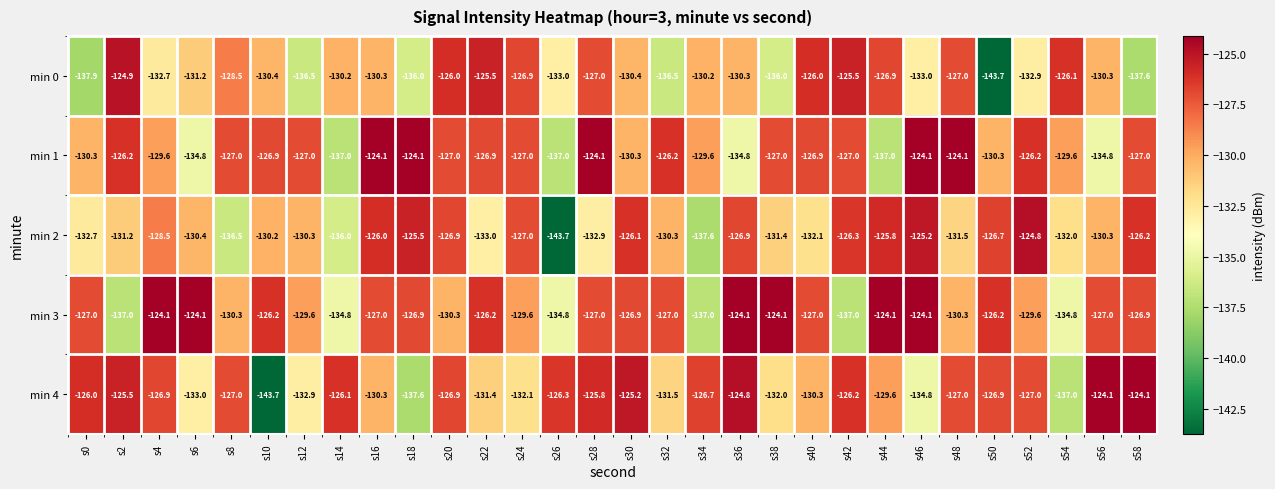

What is the average value of the min 2 series?

-130.1